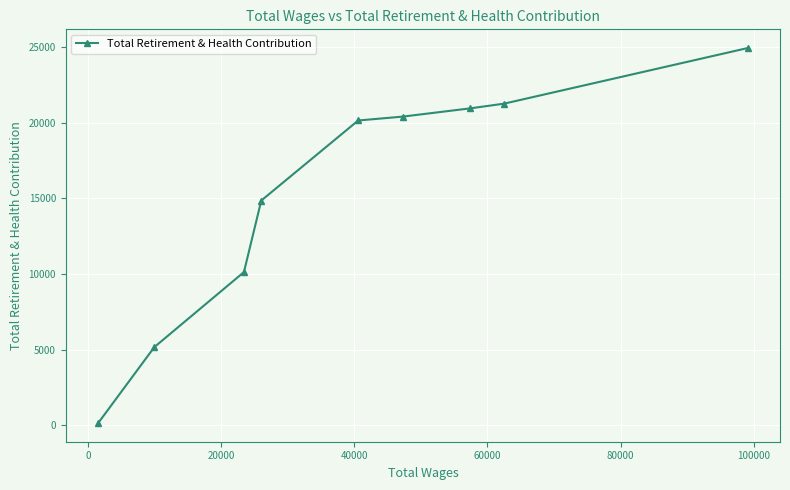

True or false: there are more than 1 points higher than both neighbors.

False